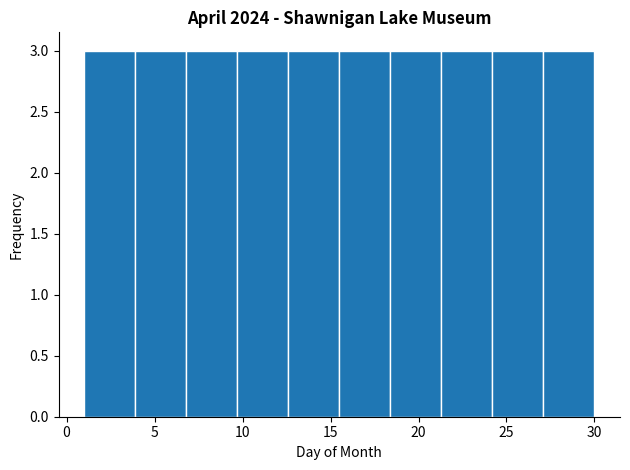

What is the height of the bar covering 12.6 to 15.5 on the x-axis? Neither the bar edges nor the heights are printed on the chart, so give them approximately, as read against the axes.

3